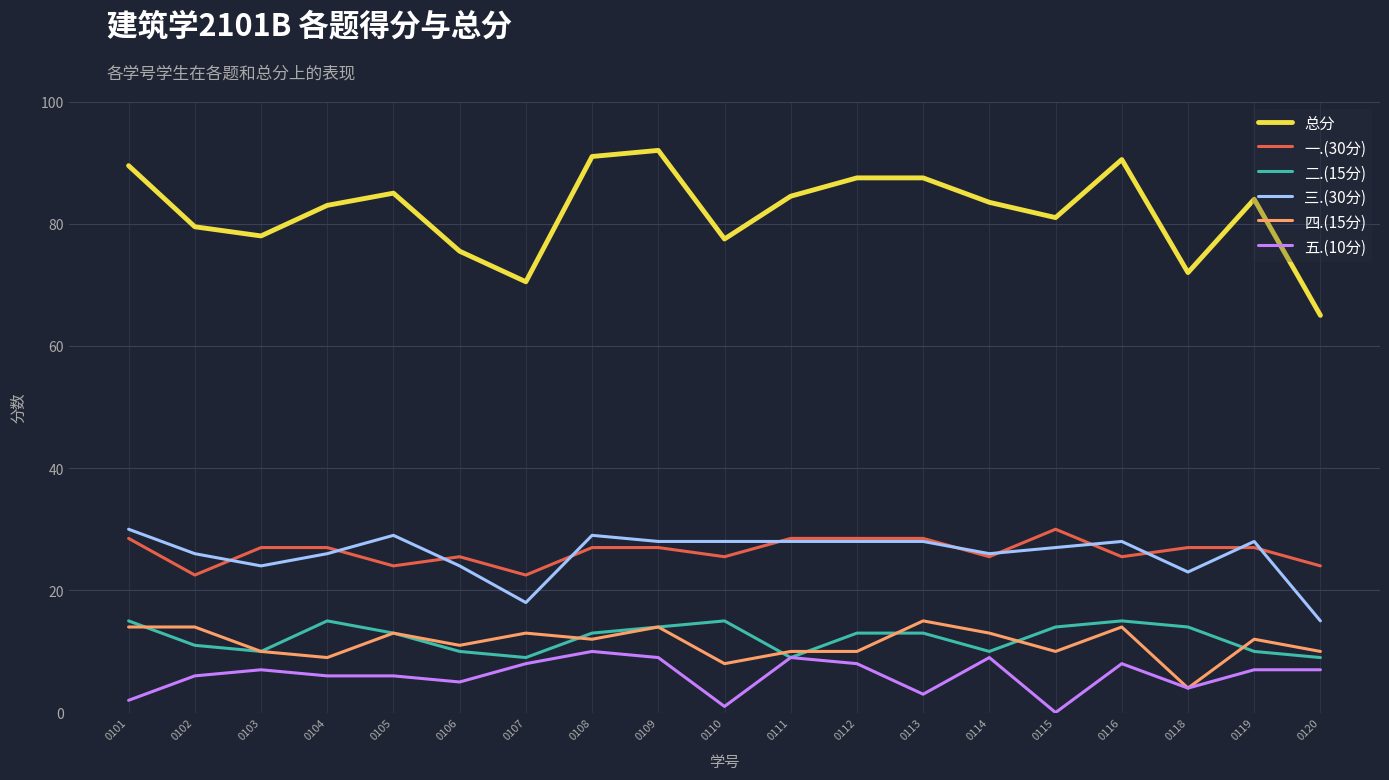

Is it true that 总分 equals 83.0 at 0104?

True